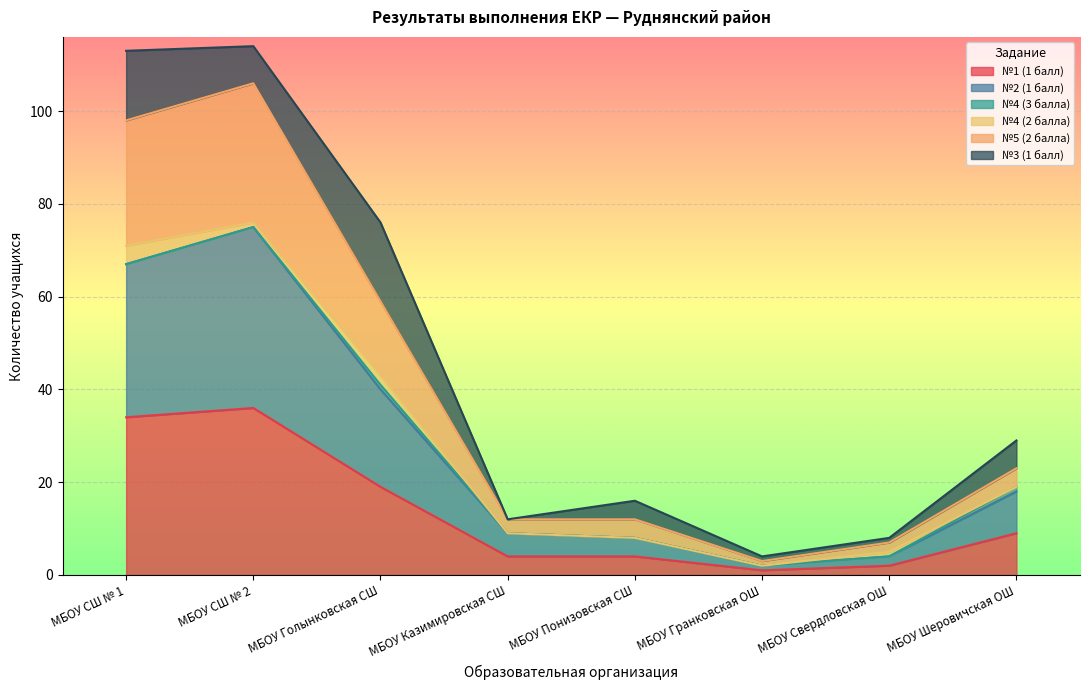

True or false: №1 (1 балл) and №5 (2 балла) cross at least once.

False